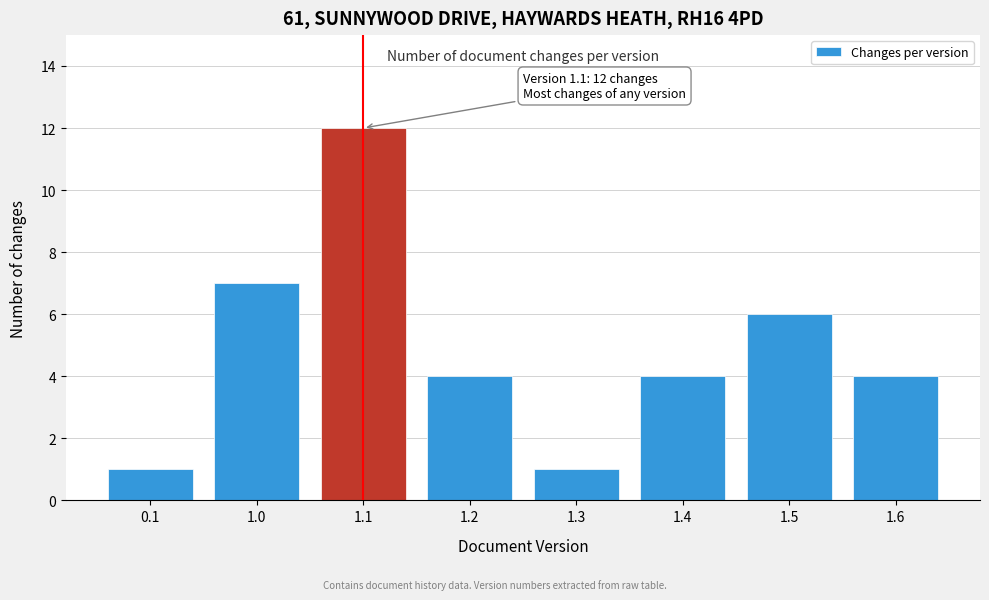

Reading right to left, list all the values displayed in this chart.

4	6	4	1	4	12	7	1